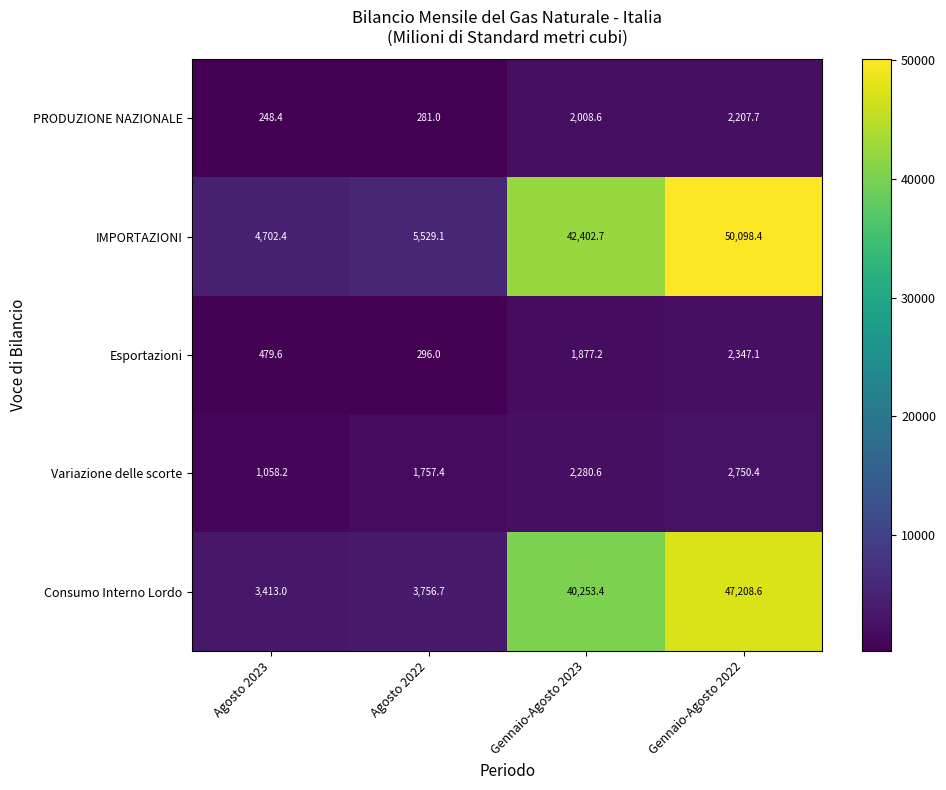

At which category is the sum across all series the highest?

Gennaio-Agosto 2022